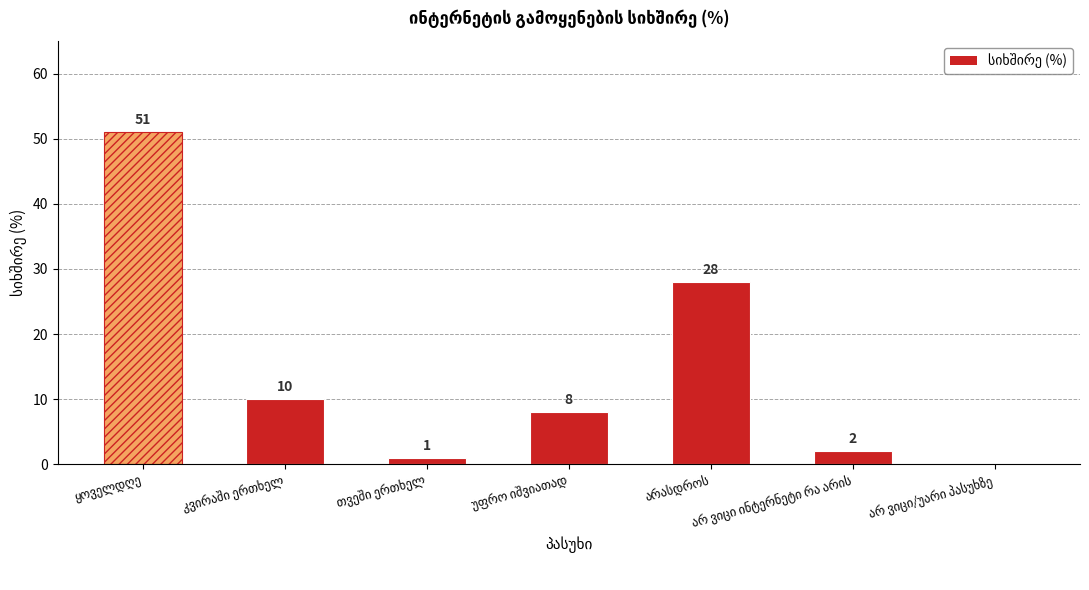

What is the sum of all values?

100